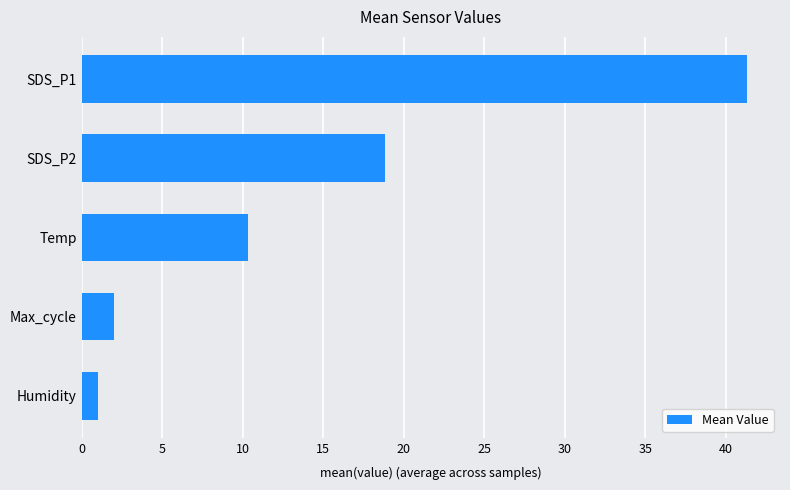

Where is the data nearest to the value 21?

SDS_P2